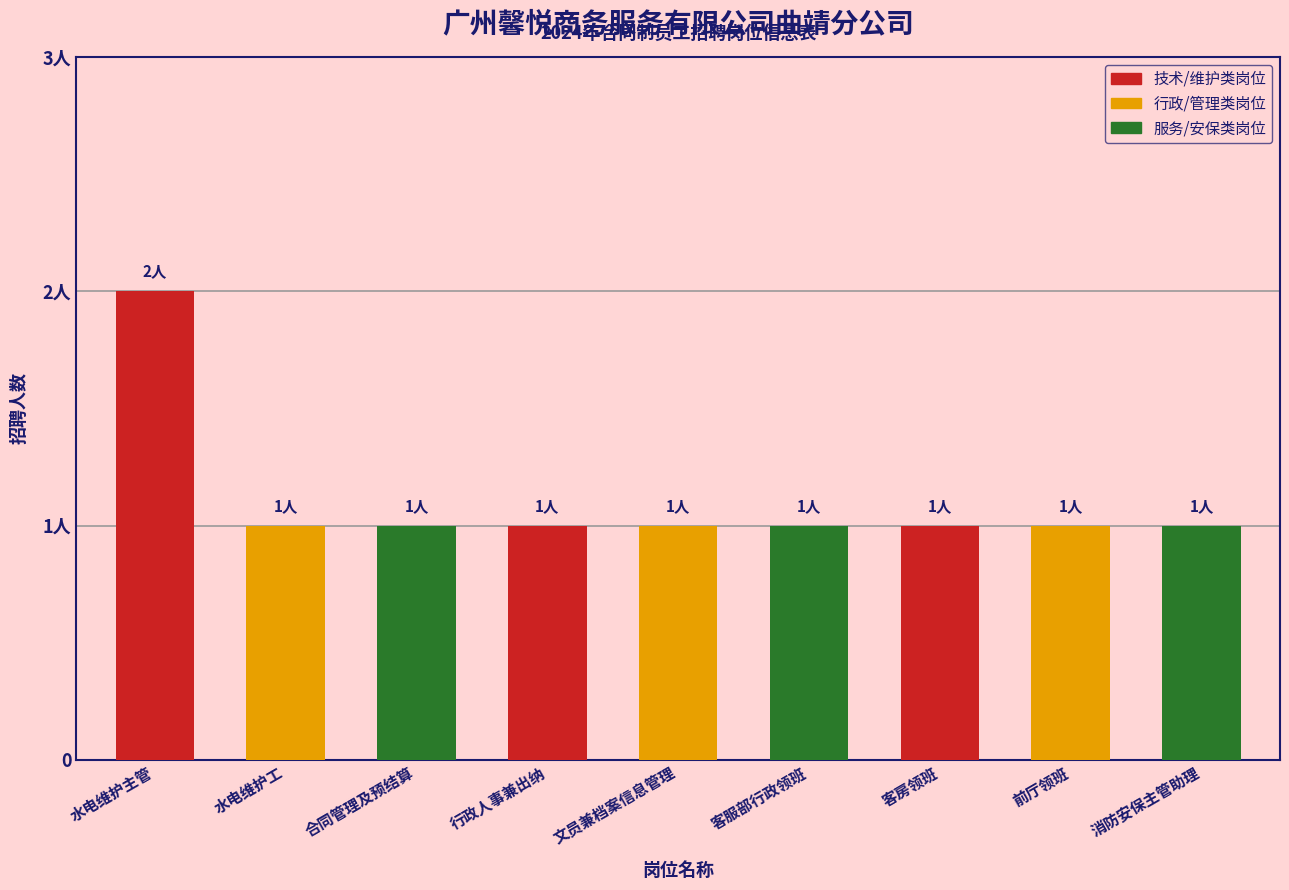

What is the sum of all values?

10